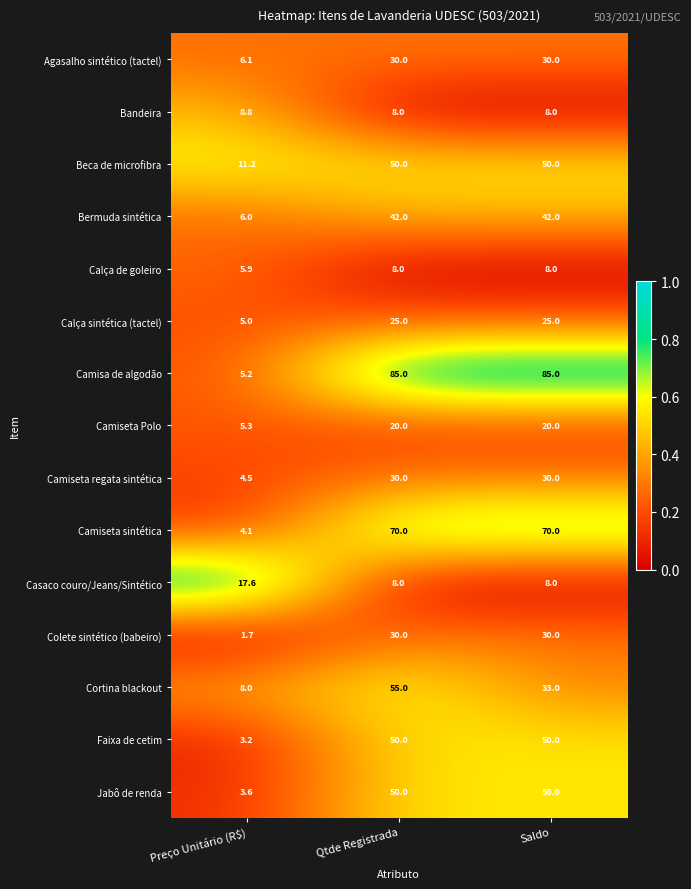

The value of Camiseta sintética at Preço Unitário (R$) is 6.5. True or false?

False